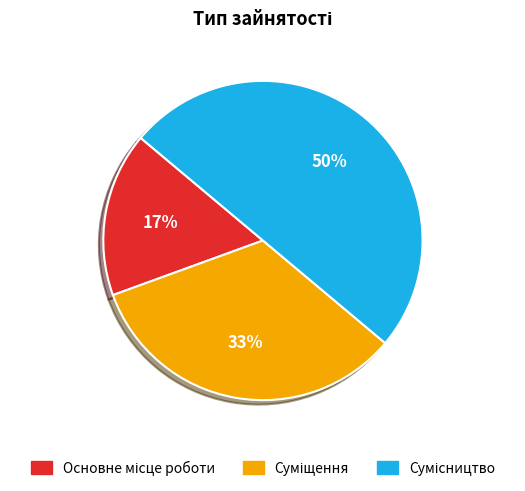

To the nearest percent, what is the difference between the largest and smallest slice percentages?

33%